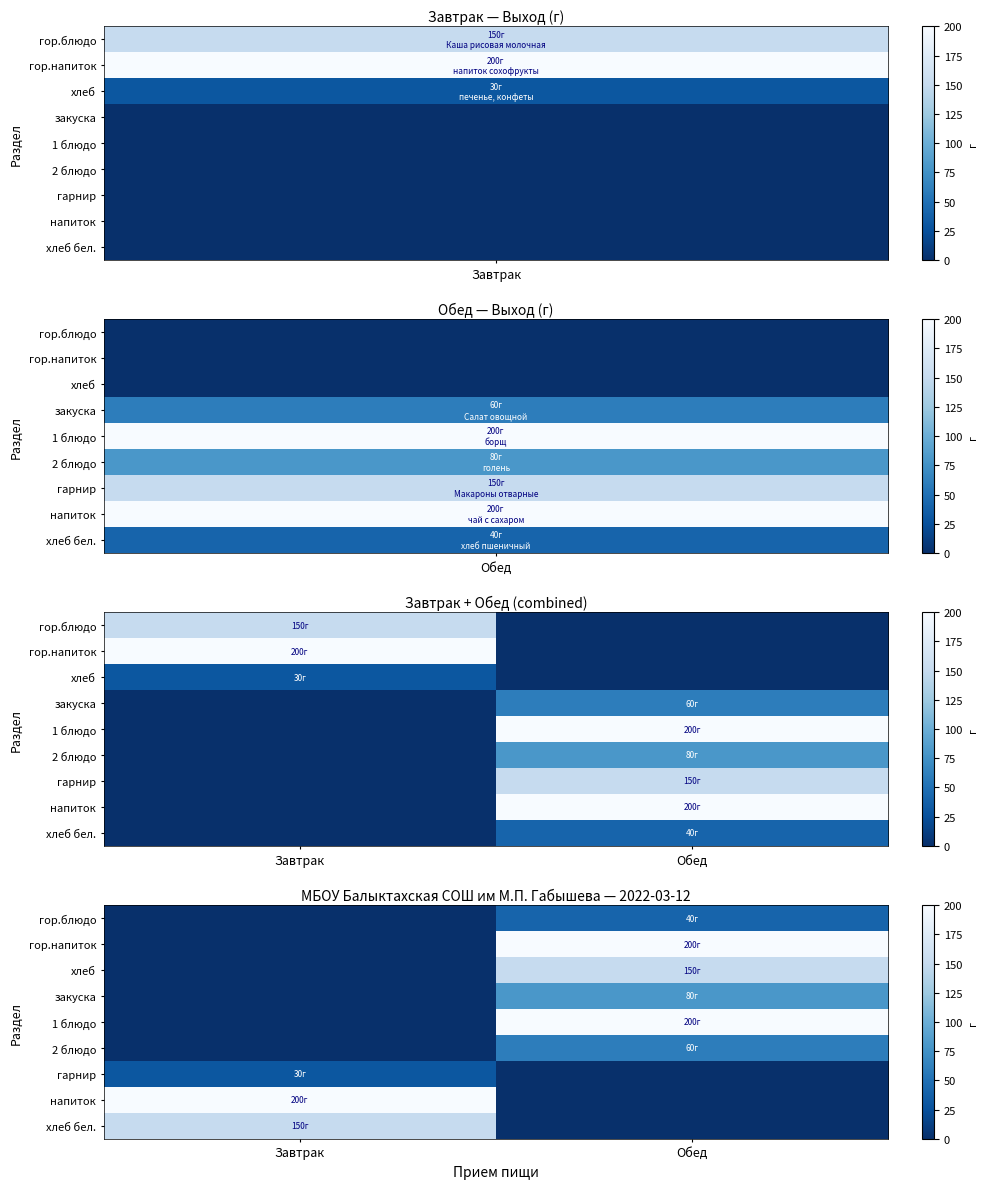

How many positive values does the 1 блюдо series have?

1